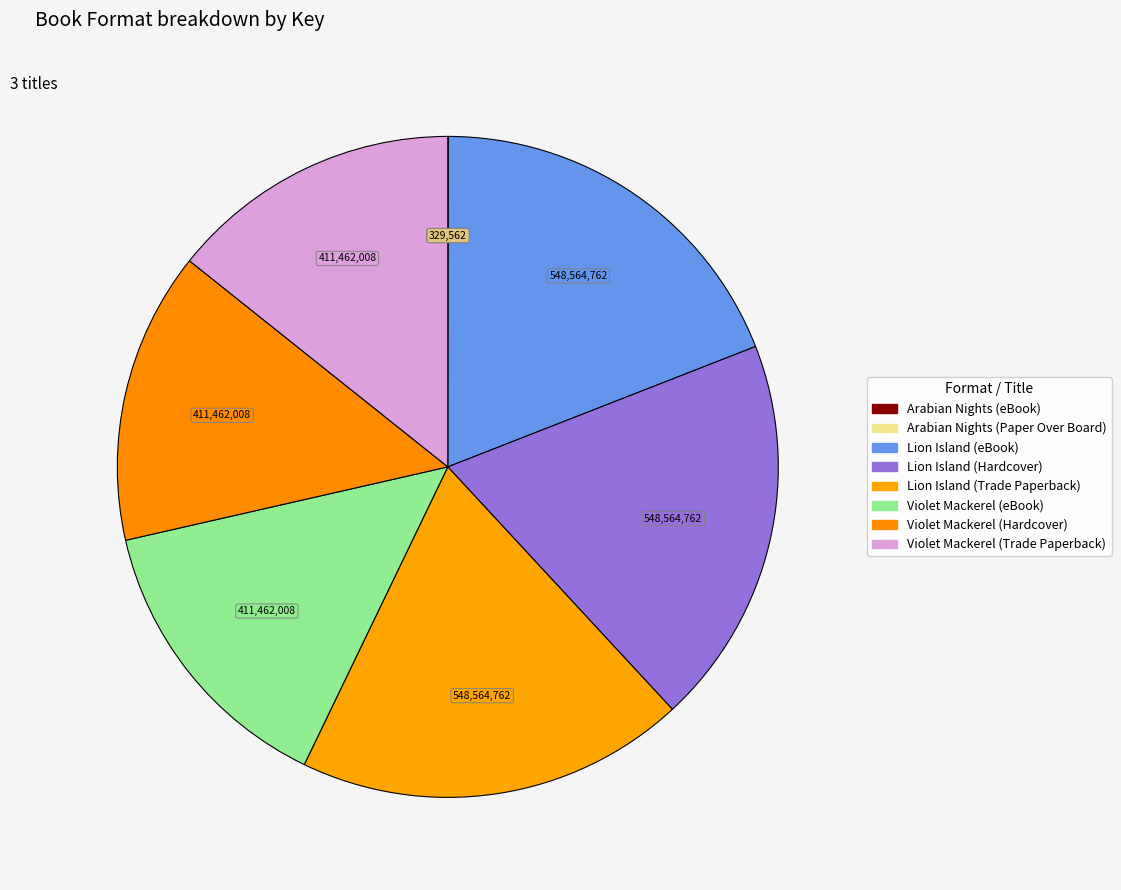

Approximately how many times larger is the value at Lion Island (Trade Paperback) compared to Violet Mackerel (Hardcover)?

1.3